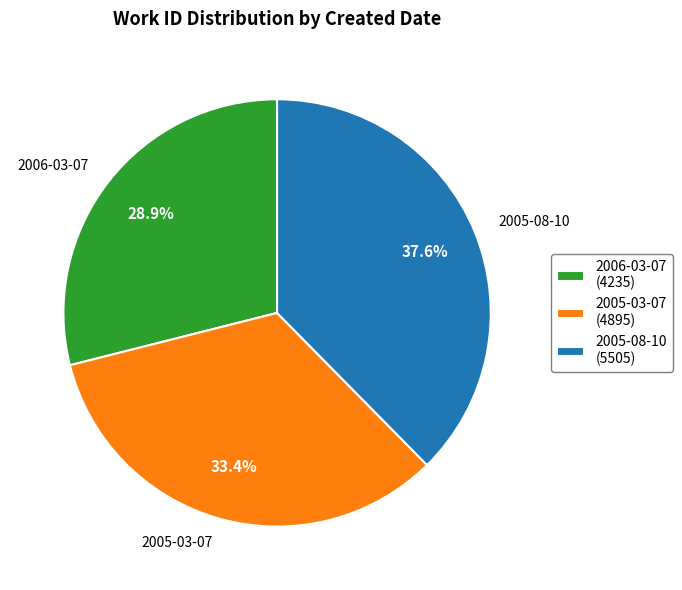

Does 2005-08-10 account for over 50% of the chart?

No